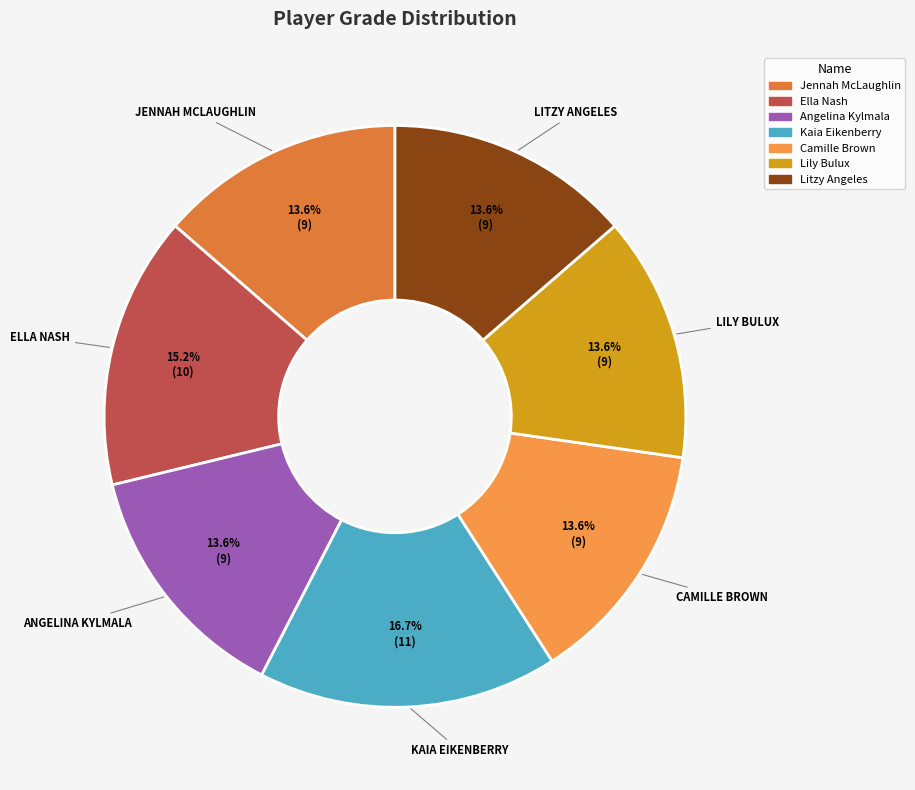

How many slices are in this pie chart?

7